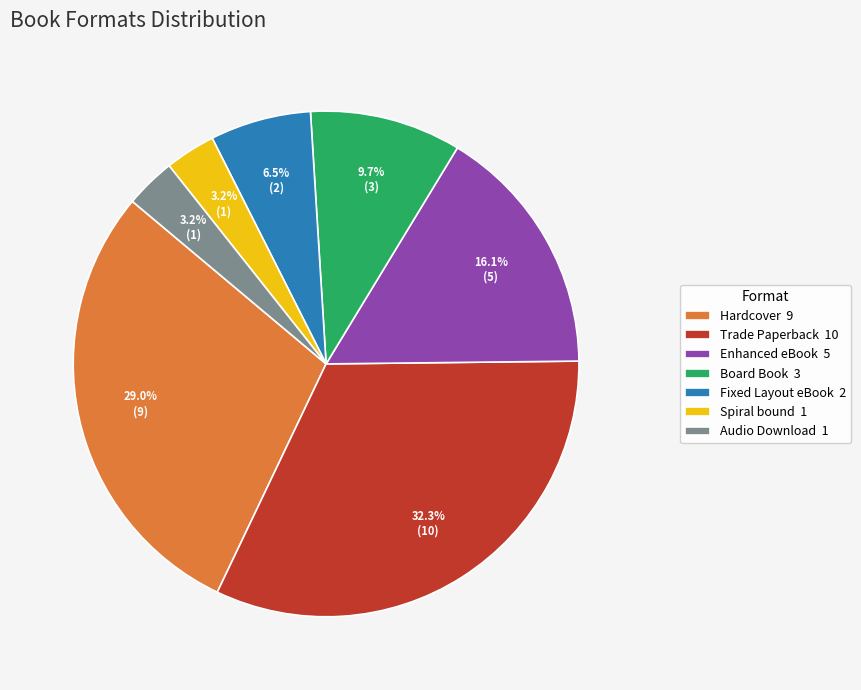

What percentage is the Spiral bound slice, to the nearest percent?

3%